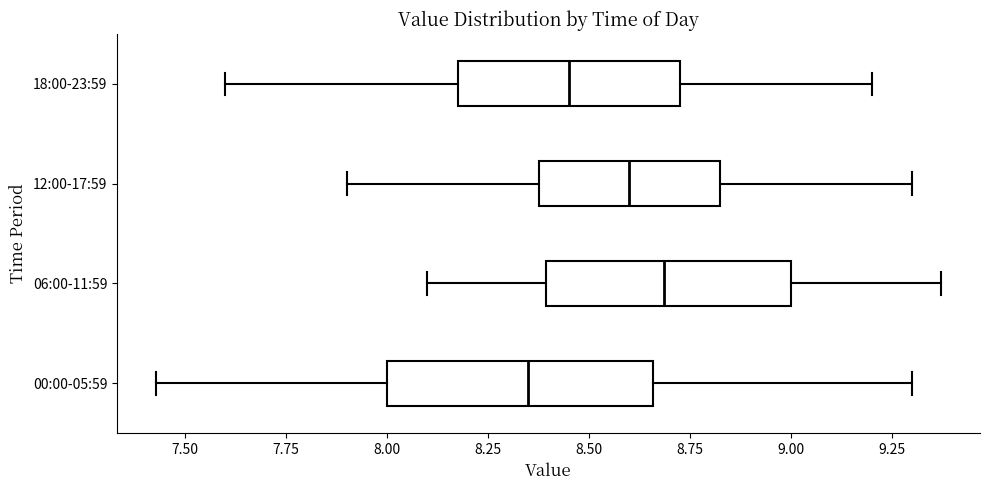

Which box's median line is the furthest to the left?

00:00-05:59